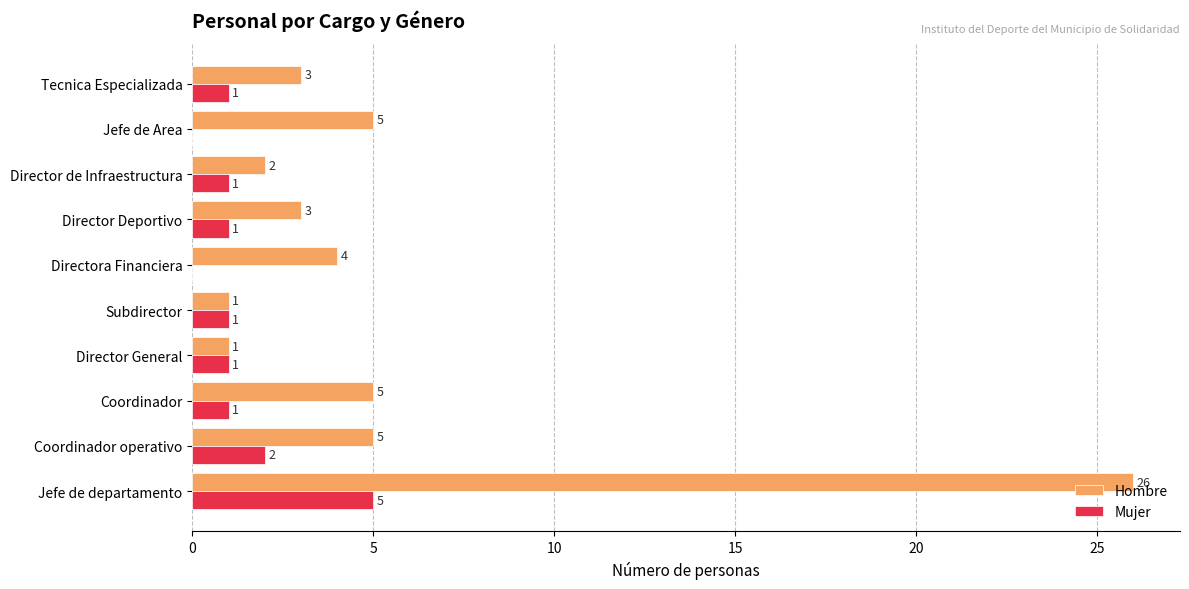

Where is Mujer nearest to the value 2?

Coordinador operativo